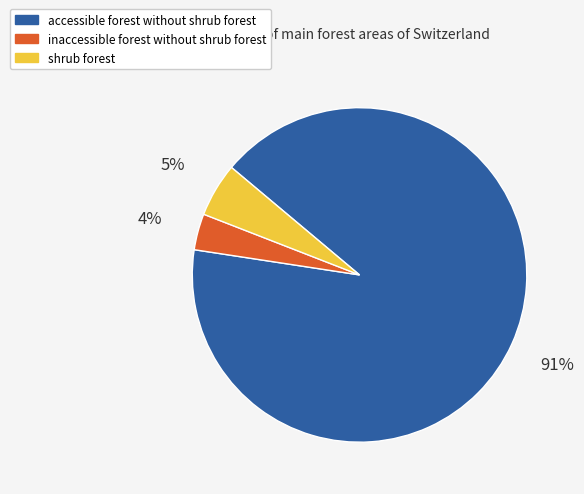

How many slices are in this pie chart?

3